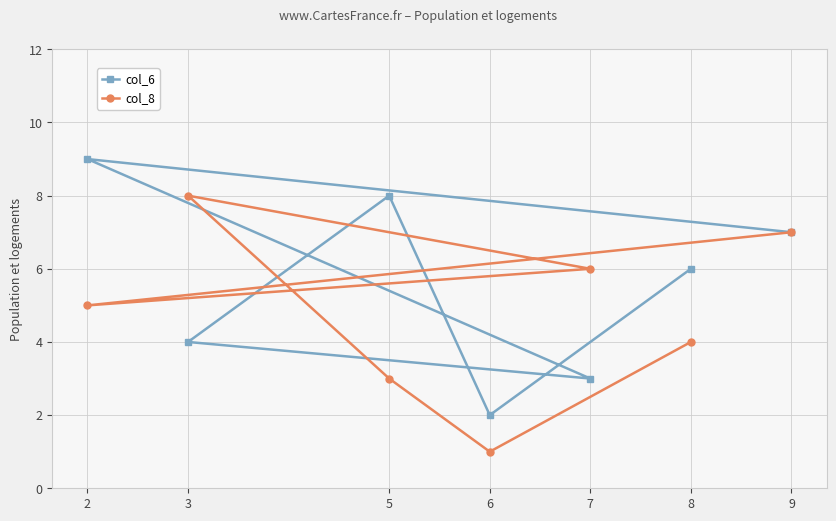

At which category does col_8 reach its first local peak?

3